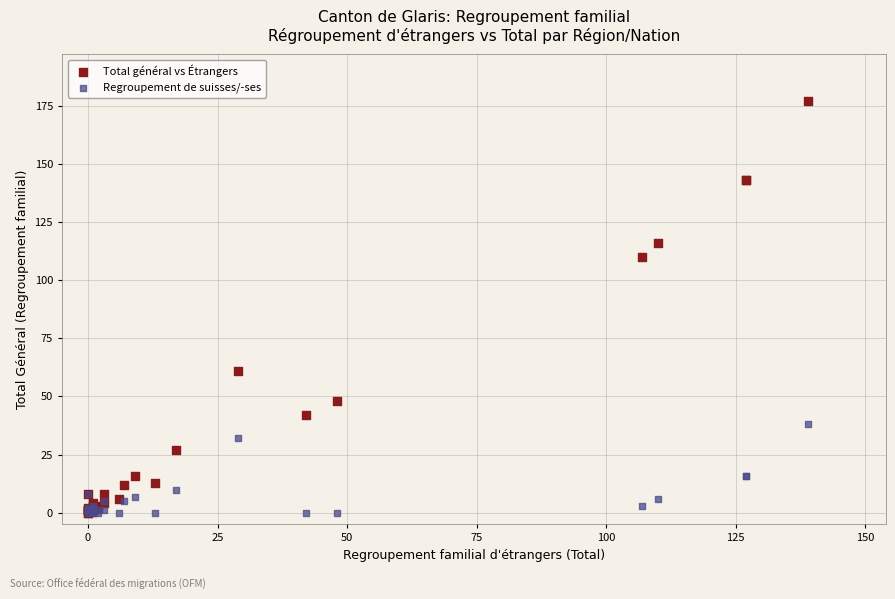

What are all the series names shown in the legend?

Total général vs Étrangers, Regroupement de suisses/-ses